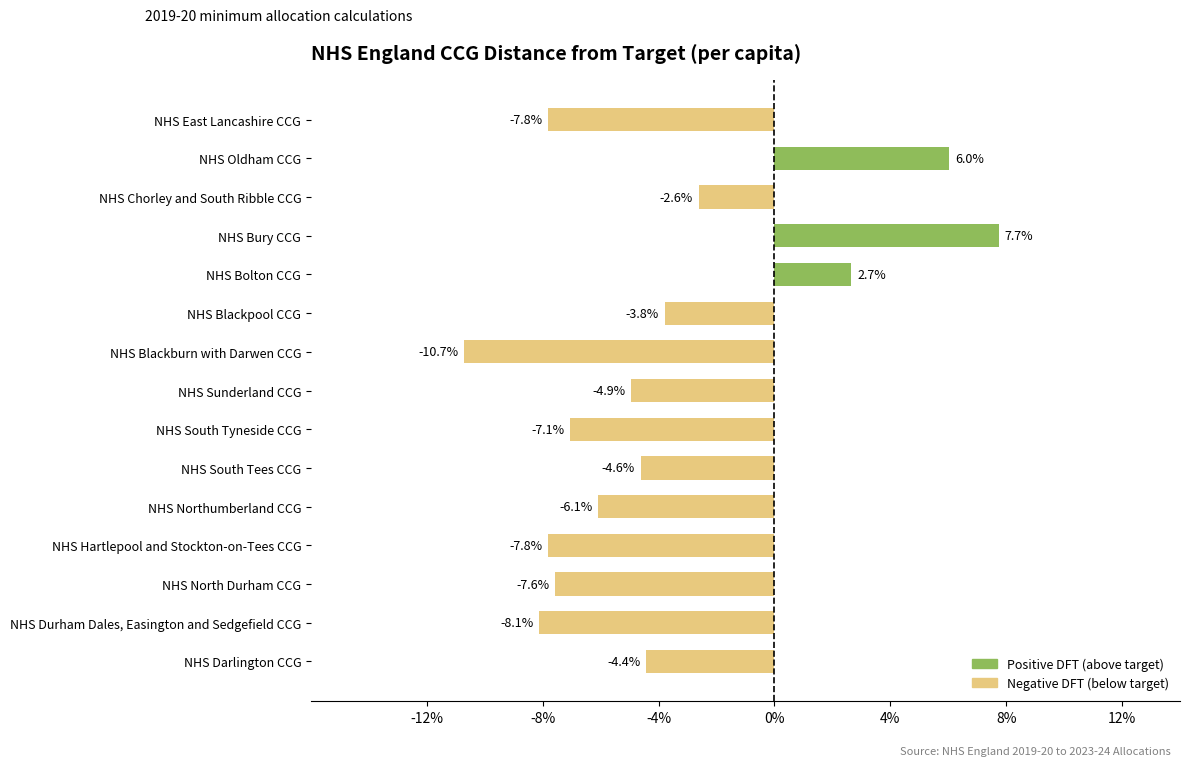

How many negative values are there?

12